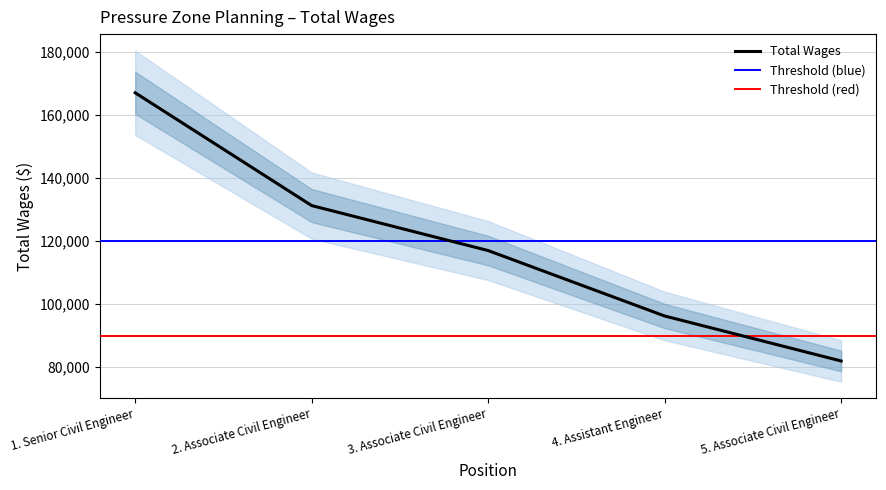

Between 1. Senior Civil Engineer and 4. Assistant Engineer, which is larger?

1. Senior Civil Engineer